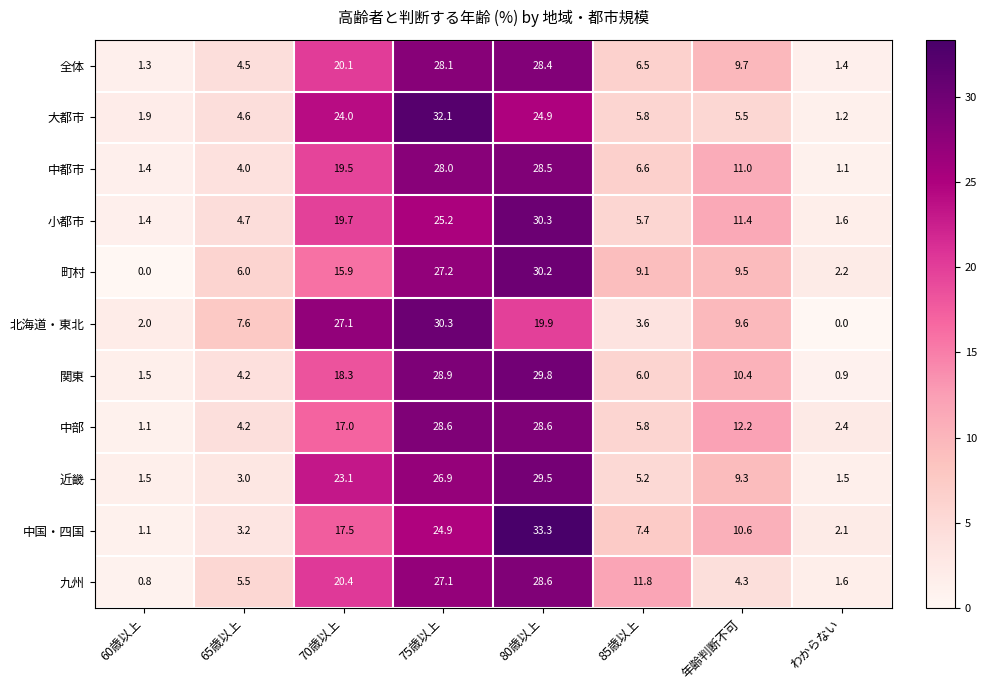

What is the sum of the 全体 values at 70歳以上 and 年齢判断不可?

29.8